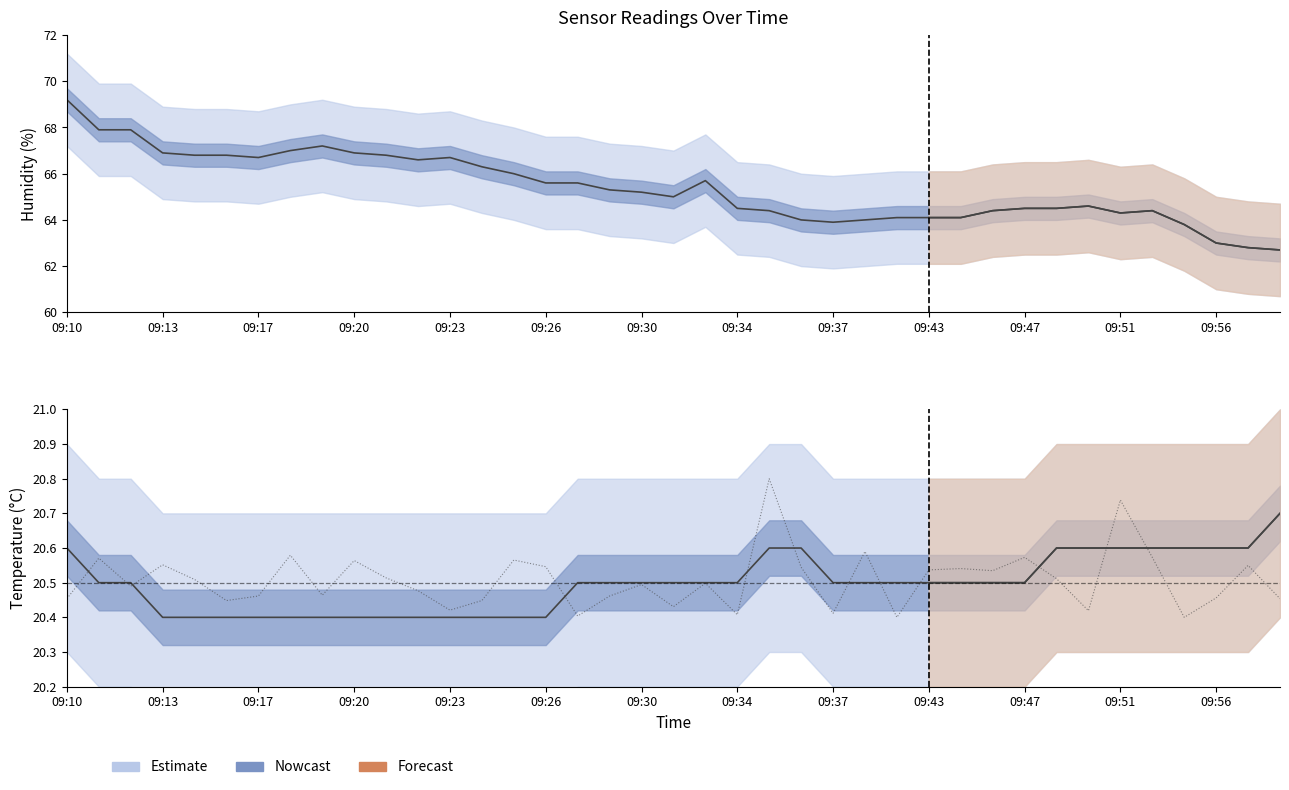

Reading left to right, list all the values displayed in this chart.

SDS_P1: 20.5	20.6	20.5	20.6	20.5	20.4	20.5	20.6	20.5	20.6	20.5	20.5	20.4	20.4	20.6	20.5	20.4	20.5	20.5	20.4	20.5	20.4	20.8	20.5	20.4	20.6	20.4	20.5	20.5	20.5	20.6	20.5	20.4	20.7	20.6	20.4	20.5	20.5	20.5
Temp: 20.6	20.5	20.5	20.4	20.4	20.4	20.4	20.4	20.4	20.4	20.4	20.4	20.4	20.4	20.4	20.4	20.5	20.5	20.5	20.5	20.5	20.5	20.6	20.6	20.5	20.5	20.5	20.5	20.5	20.5	20.5	20.6	20.6	20.6	20.6	20.6	20.6	20.6	20.7
Humidity: 69.2	67.9	67.9	66.9	66.8	66.8	66.7	67.0	67.2	66.9	66.8	66.6	66.7	66.3	66.0	65.6	65.6	65.3	65.2	65.0	65.7	64.5	64.4	64.0	63.9	64.0	64.1	64.1	64.1	64.4	64.5	64.5	64.6	64.3	64.4	63.8	63.0	62.8	62.7